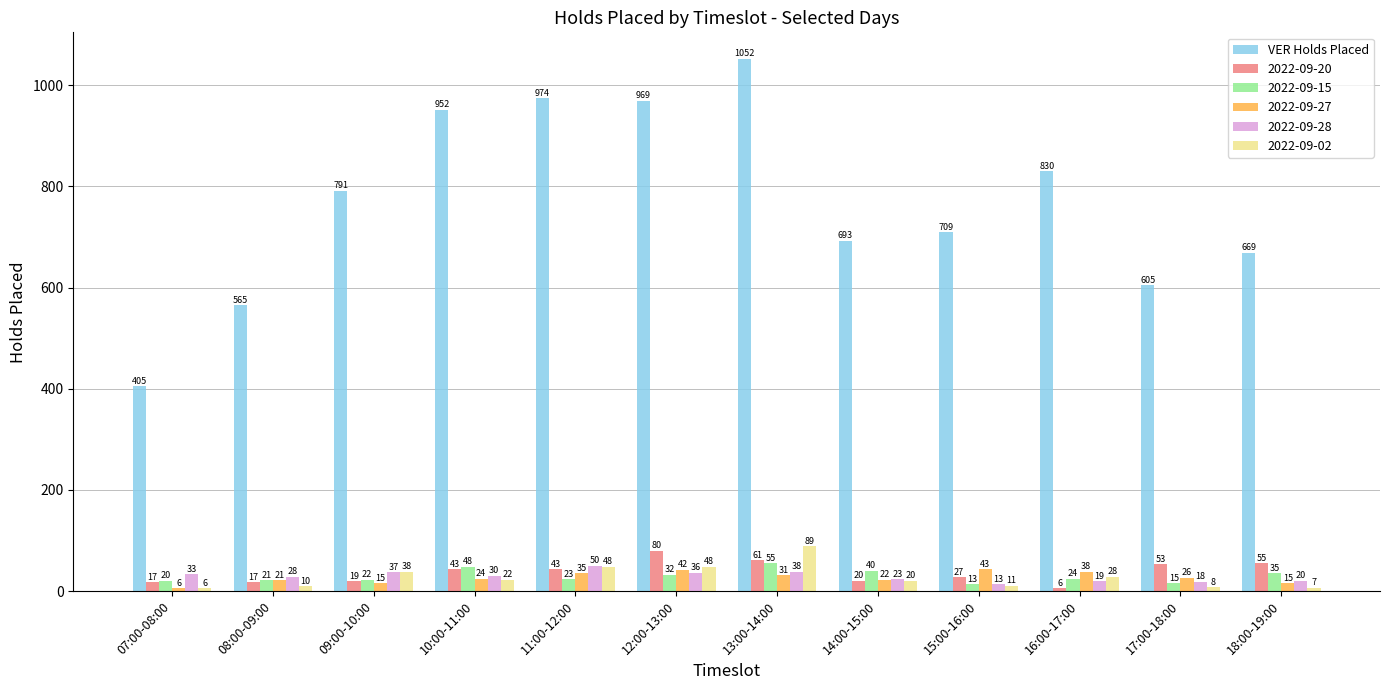

Which series has the largest range (max minus min)?

VER Holds Placed